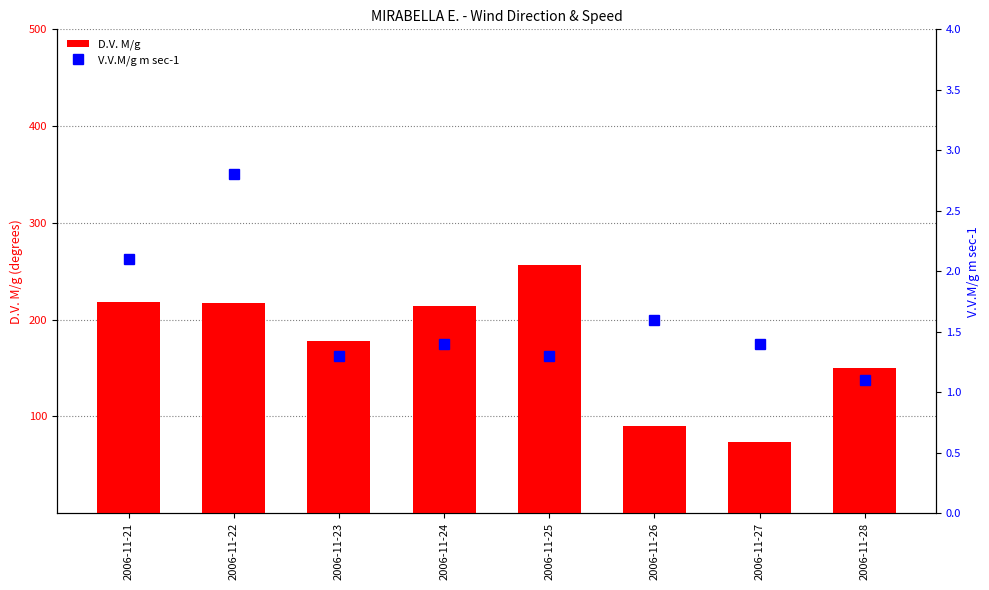

Is it true that V.V.M/g m sec-1 equals 1.1 at 2006-11-28?

True